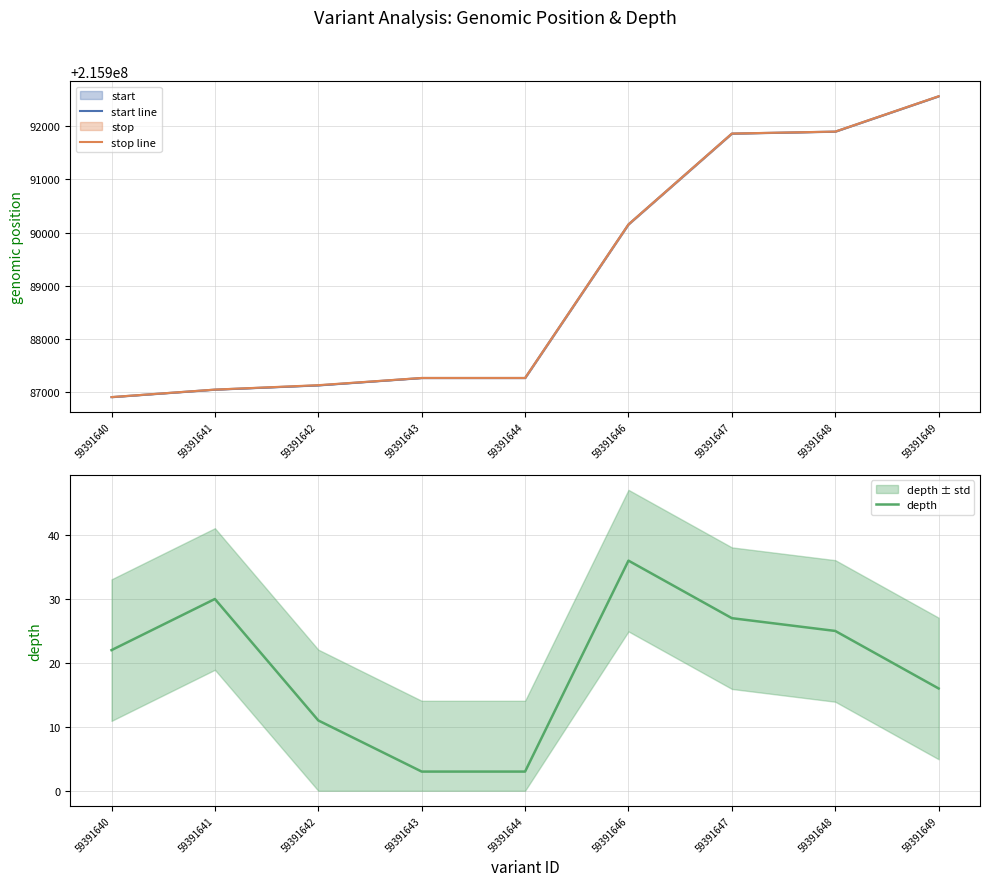

At which category does the chart reach its minimum across all series?

59391643